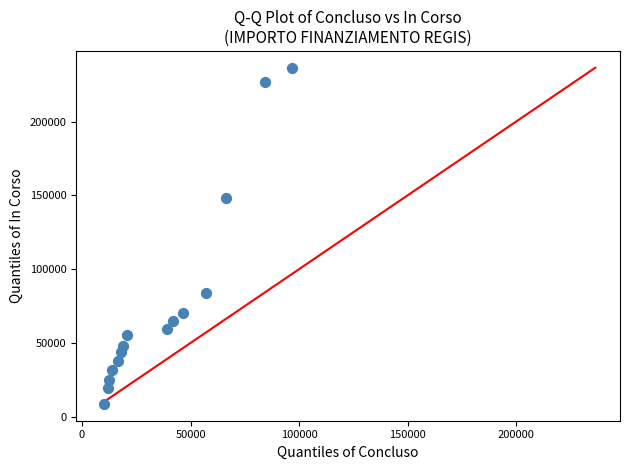

What Y value in the scatter plot is closest to 122581?

148336.7